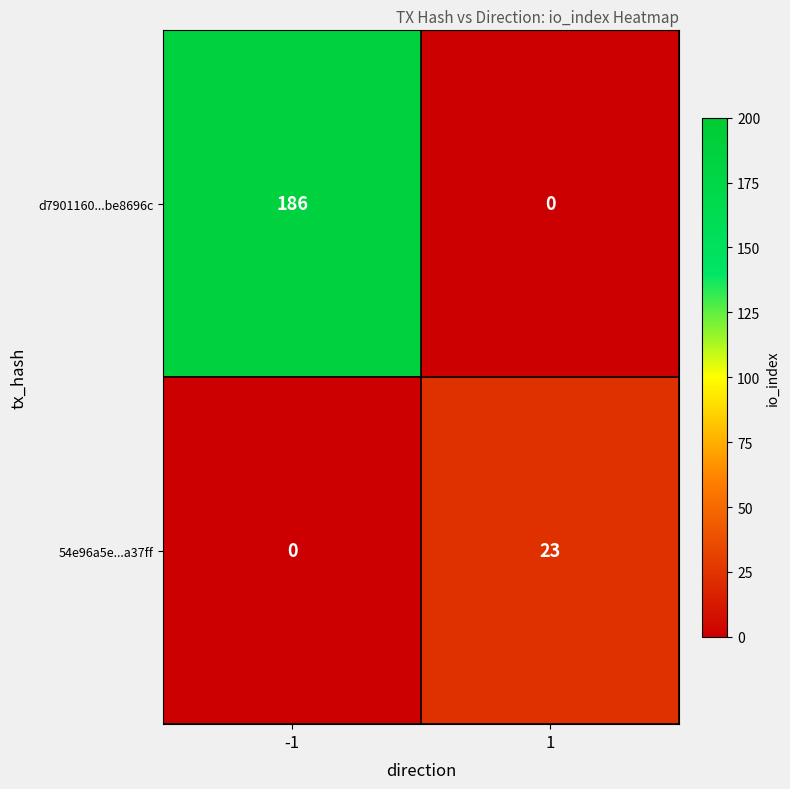

What is the maximum value shown in the chart?

186